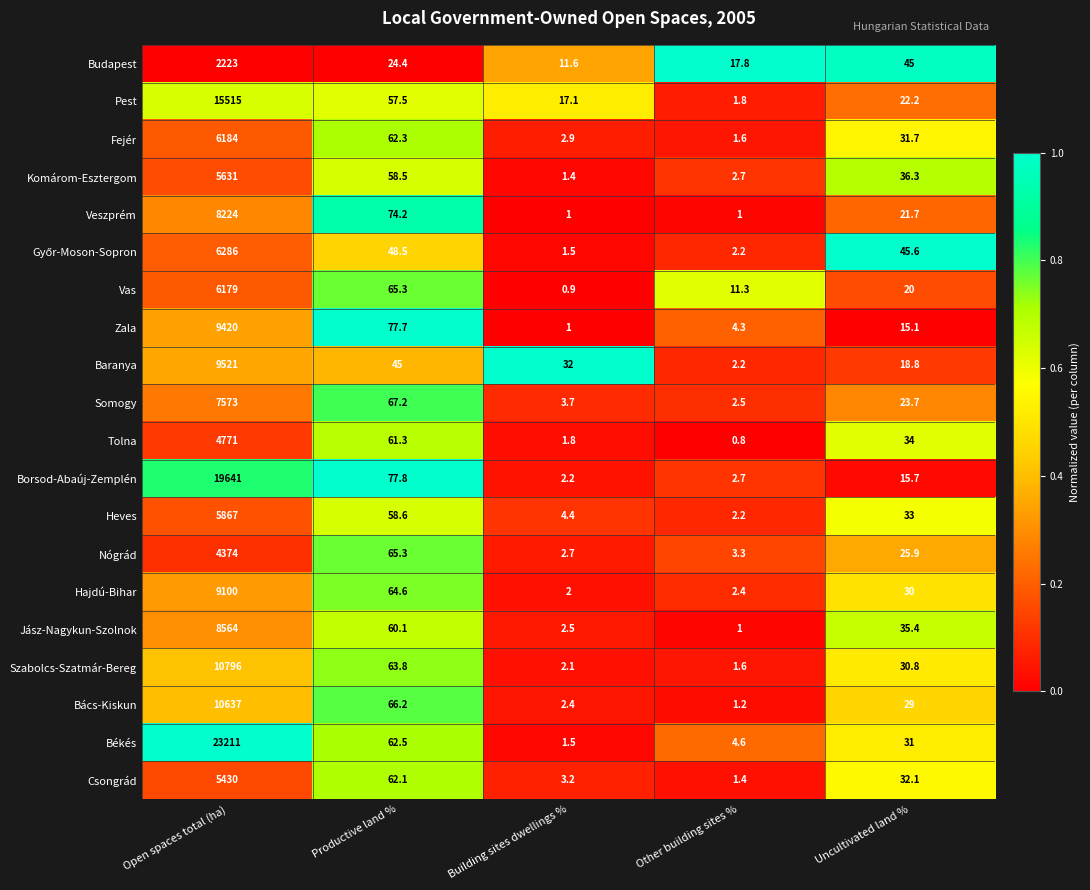

Which category has the highest value across all series?

Open spaces total (ha)